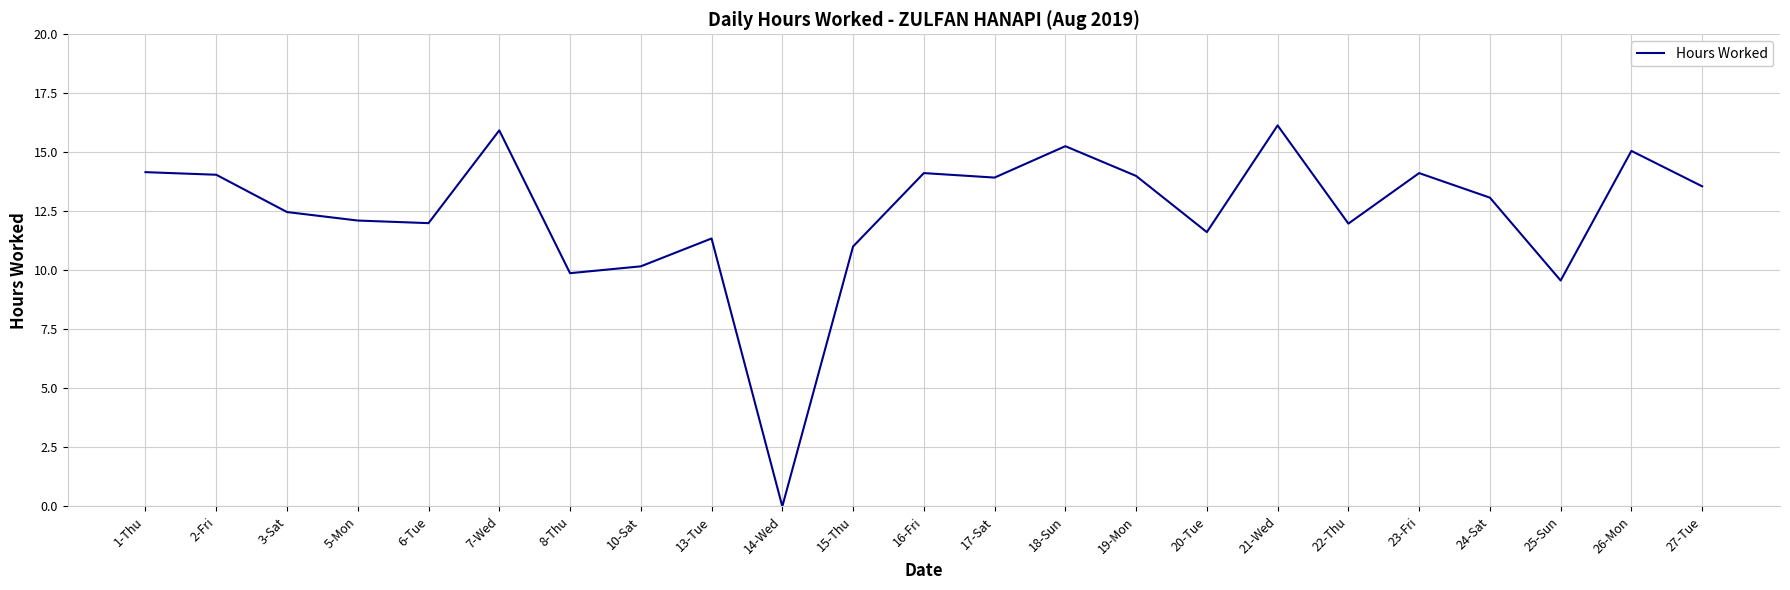

At which category does the chart reach its peak across all series?

21-Wed